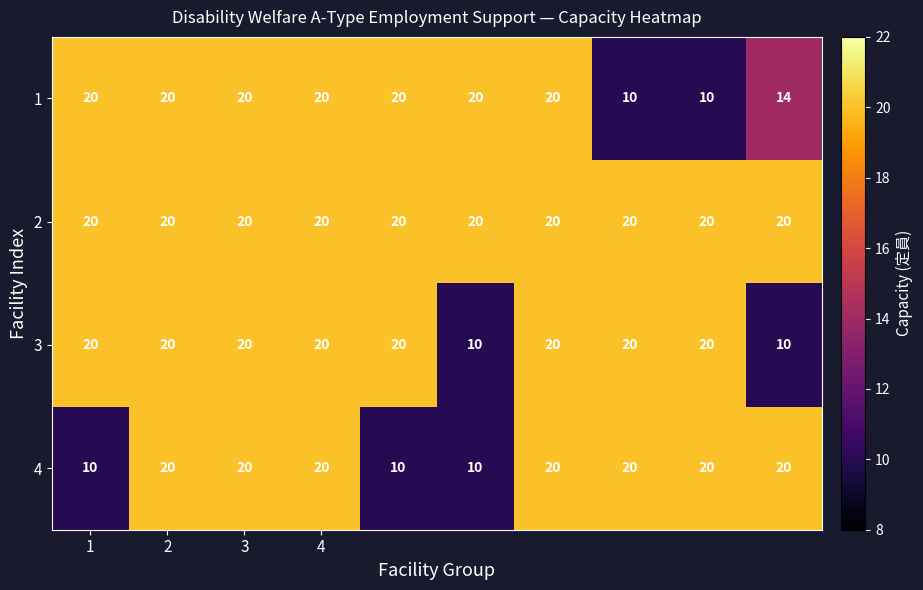

What is the average value of the 4 series?

17